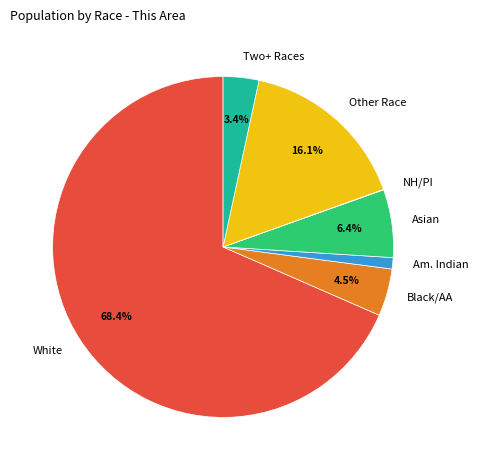

Between Black/AA and Am. Indian, which is larger?

Black/AA